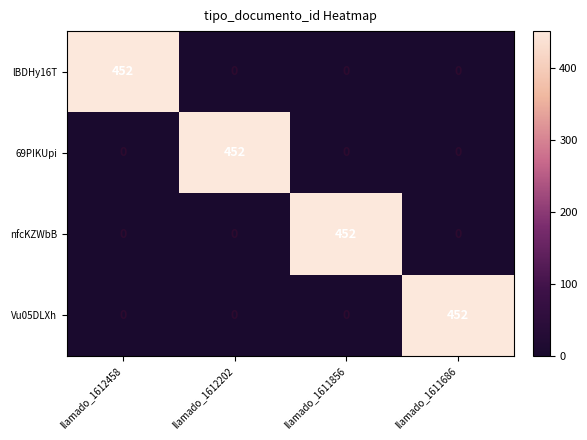

At which label does 69PIKUpi reach its peak?

llamado_1612202